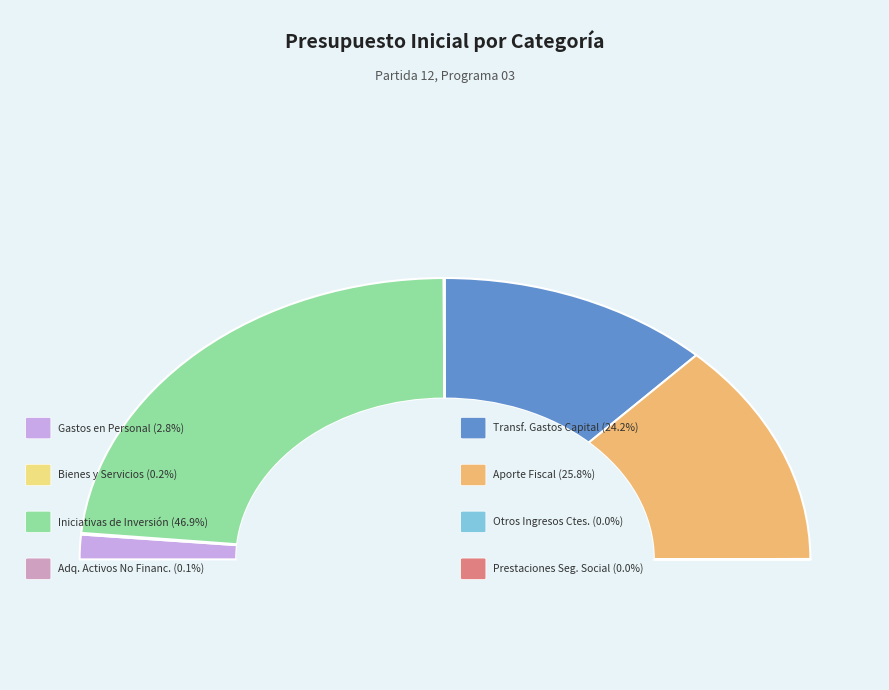

How many slices are in this pie chart?

8